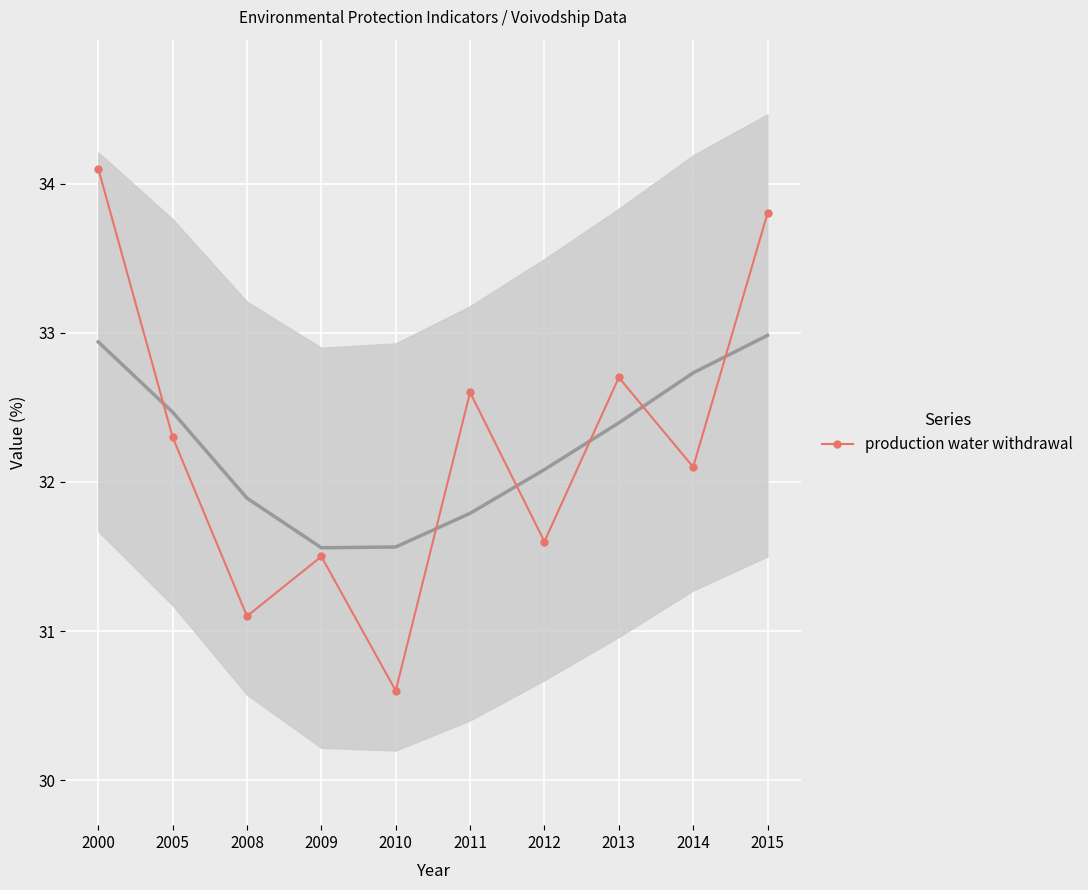

True or false: there are more than 2 points higher than both neighbors.

True